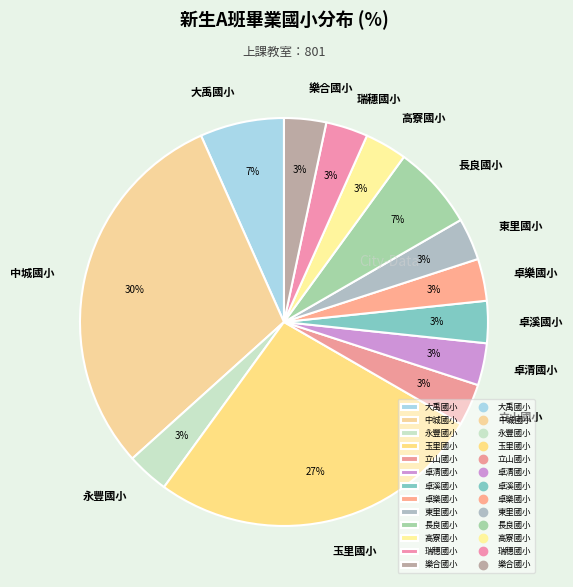

The 樂合國小 slice represents 3% of the pie. True or false?

True